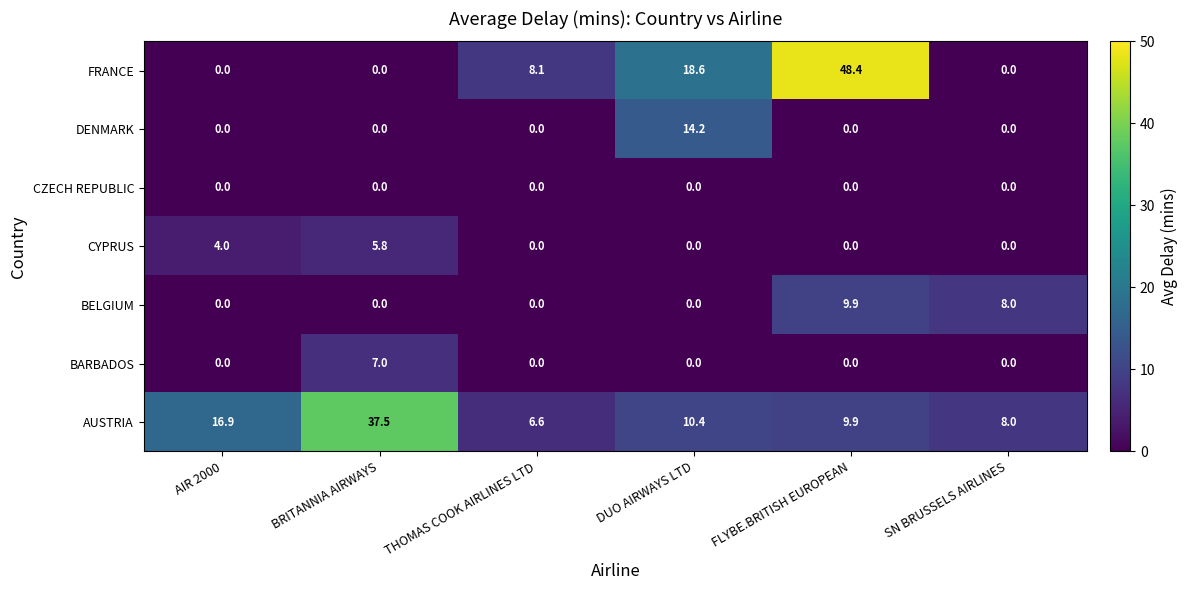

True or false: FRANCE has a value of 31.0 at AIR 2000.

False